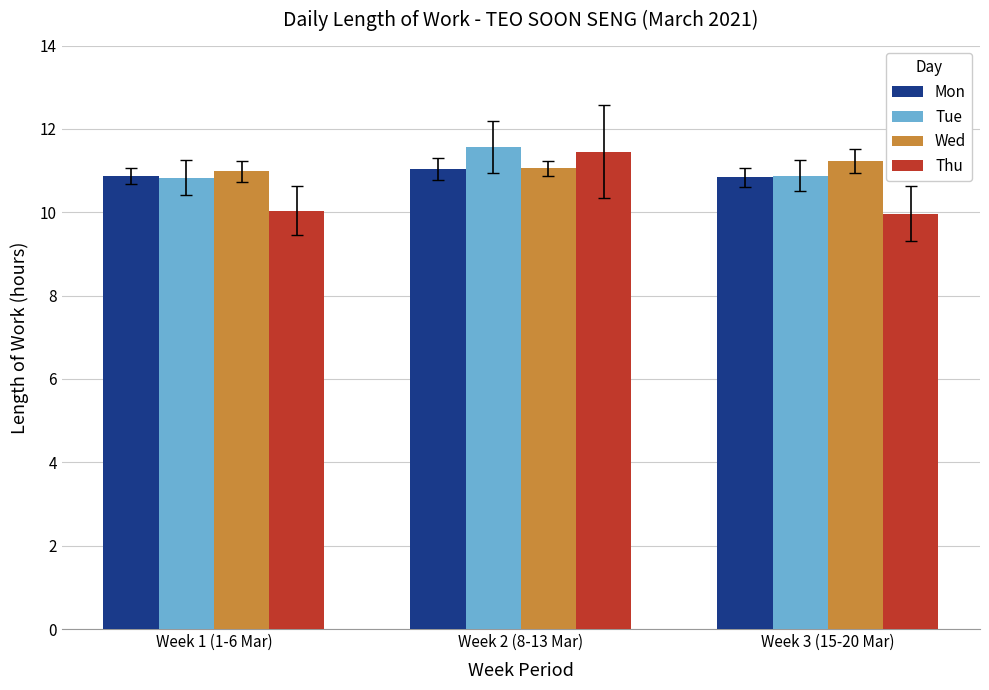

What is the approximate value of Tue at Week 2 (8-13 Mar)?

11.6